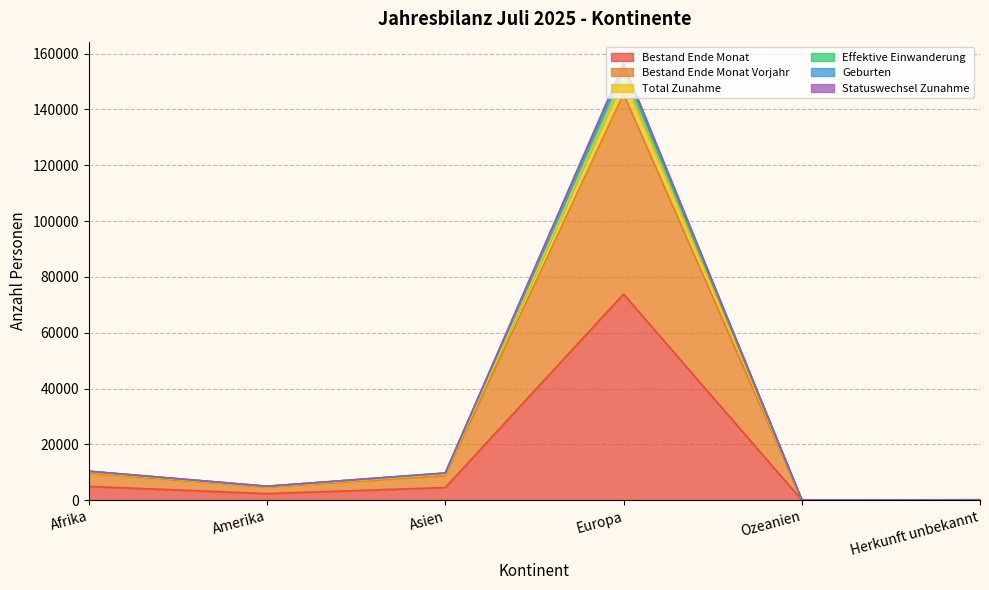

How many series are shown in this chart?

6